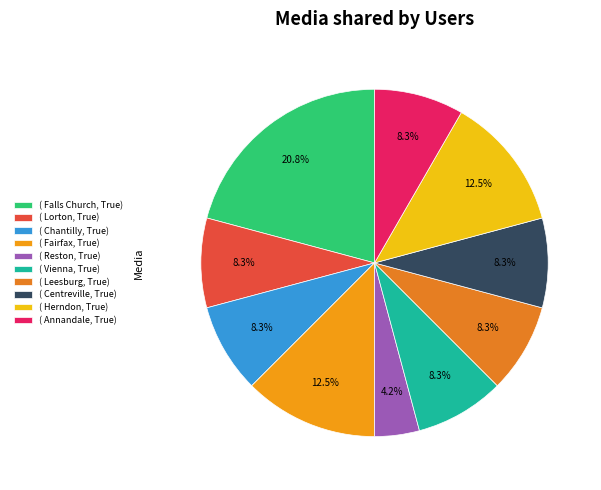

How many segments does this pie chart have?

10